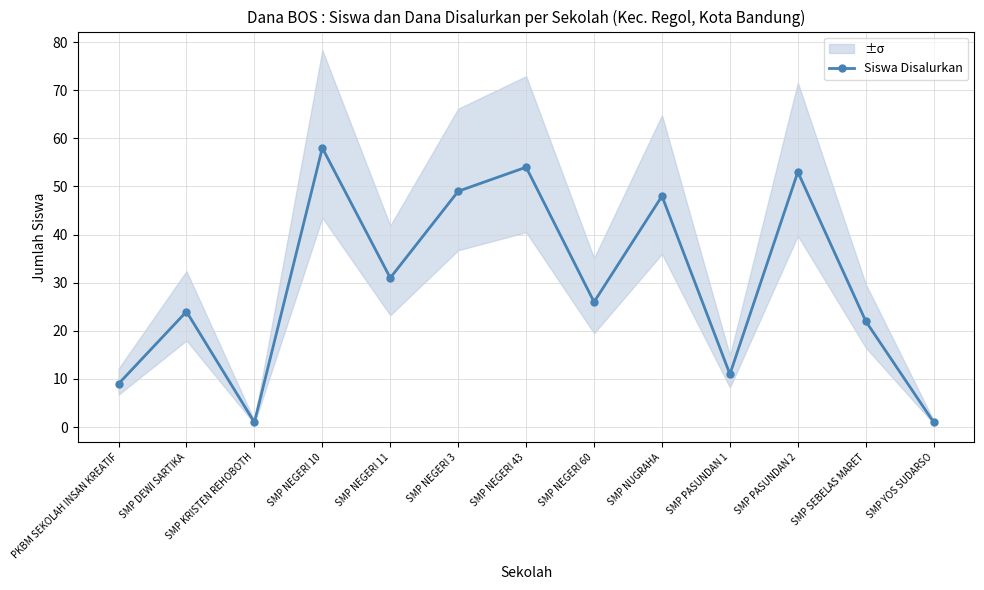

True or false: the data shows 71 at SMP NEGERI 3.

False